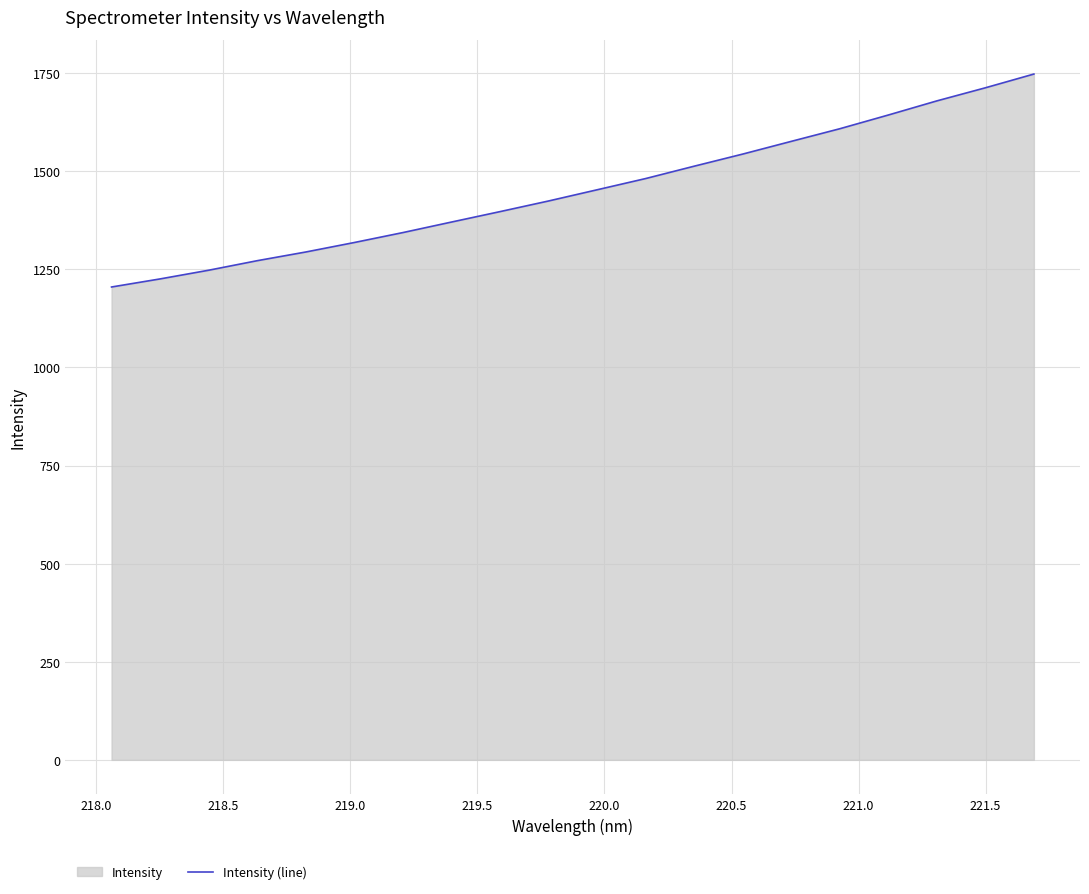

What is the difference between the maximum and minimum values?

542.6